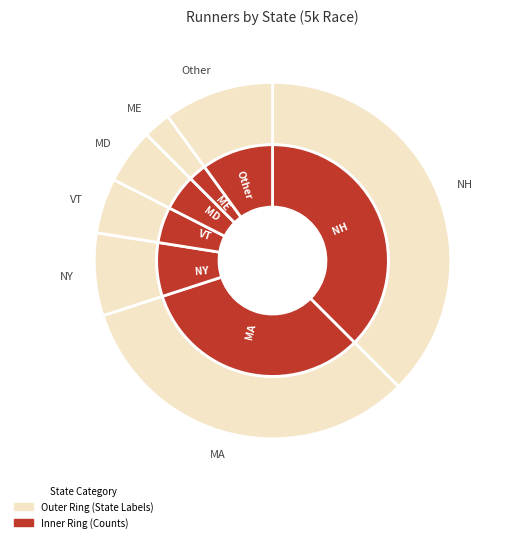

Is it true that Other is 10% of the pie?

True